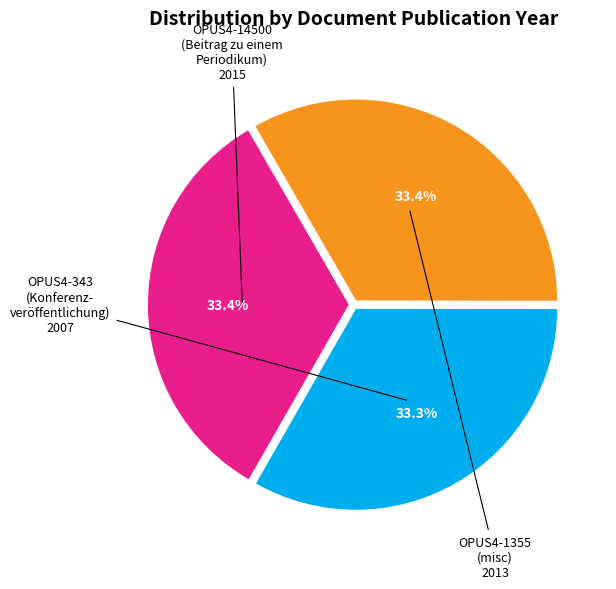

Is there a majority slice in this chart?

No